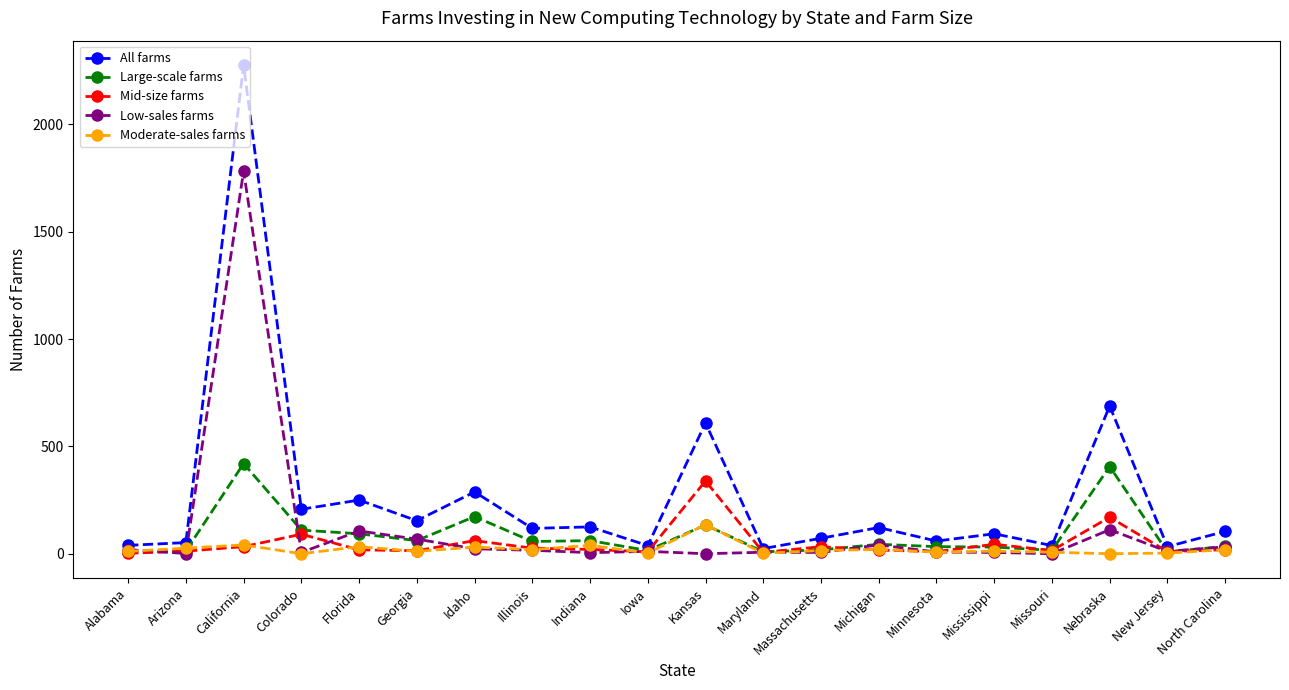

At how many categories does at least one series exceed 1483?

1